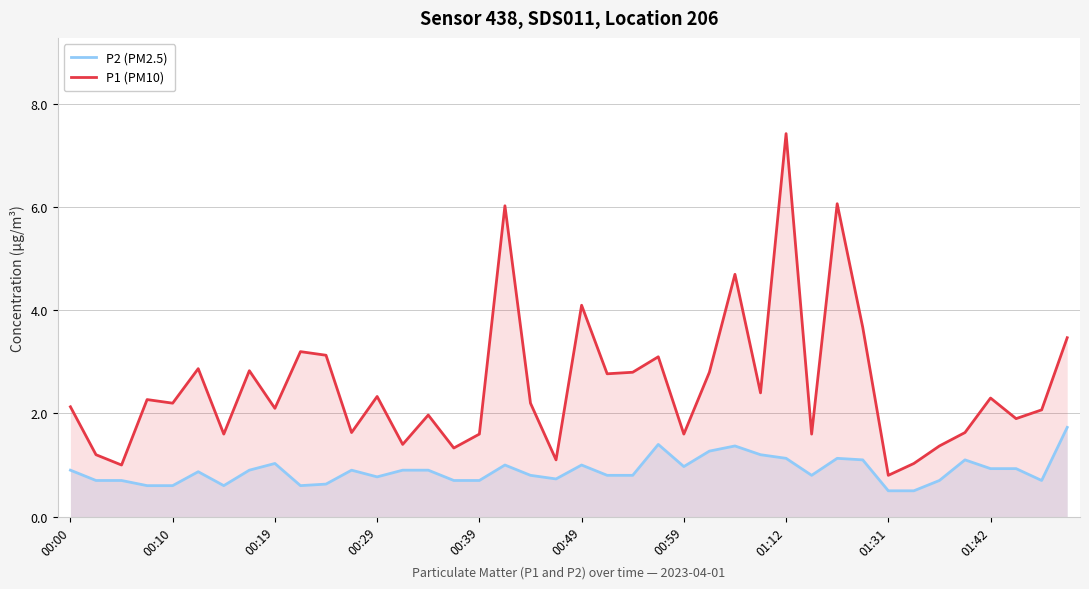

True or false: P2 (PM2.5) and P1 (PM10) intersect in this chart.

False